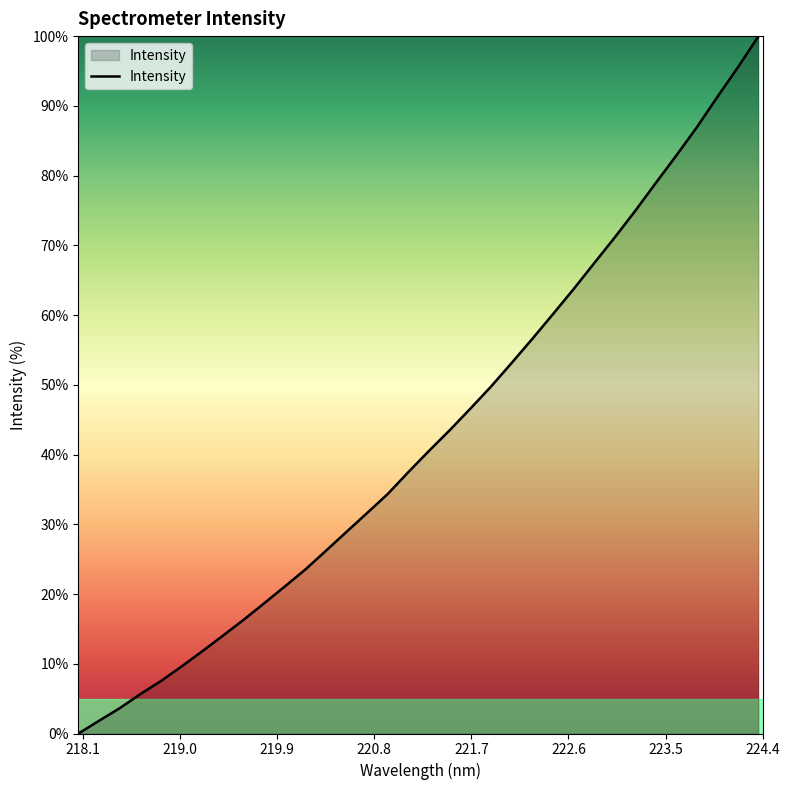

What is the greatest value displayed?

100.0